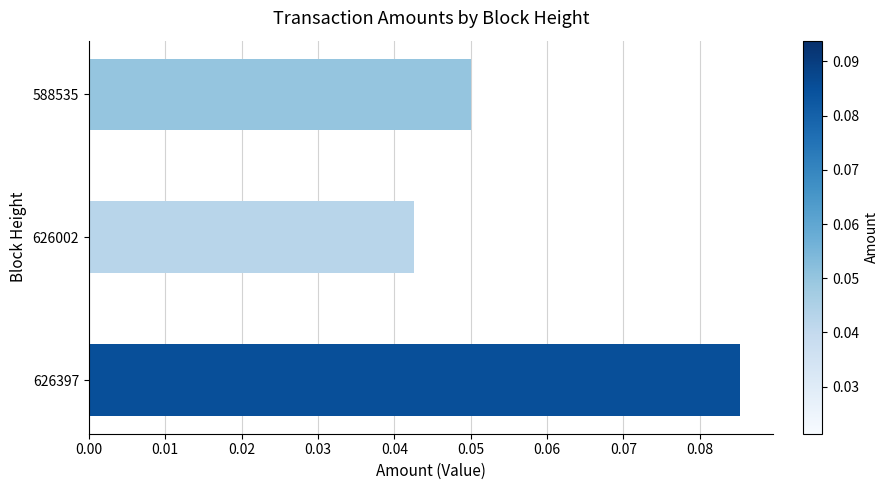

Where is the data nearest to the value 0?

626002